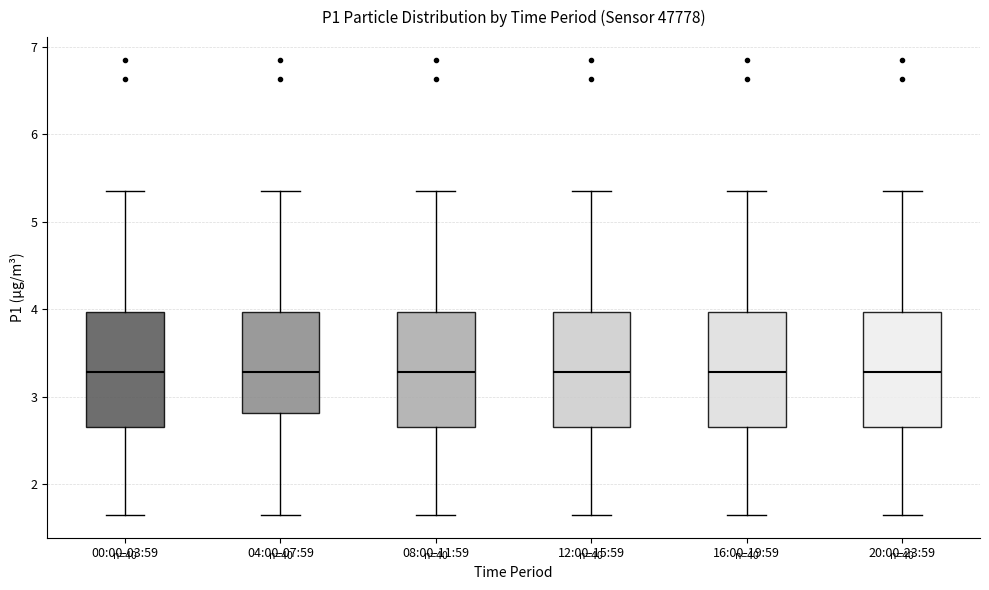

Where is the lower edge of the box for 08:00-11:59 on the y-axis? The values are not printed on the chart, so give them approximately, as read against the axis.

2.7